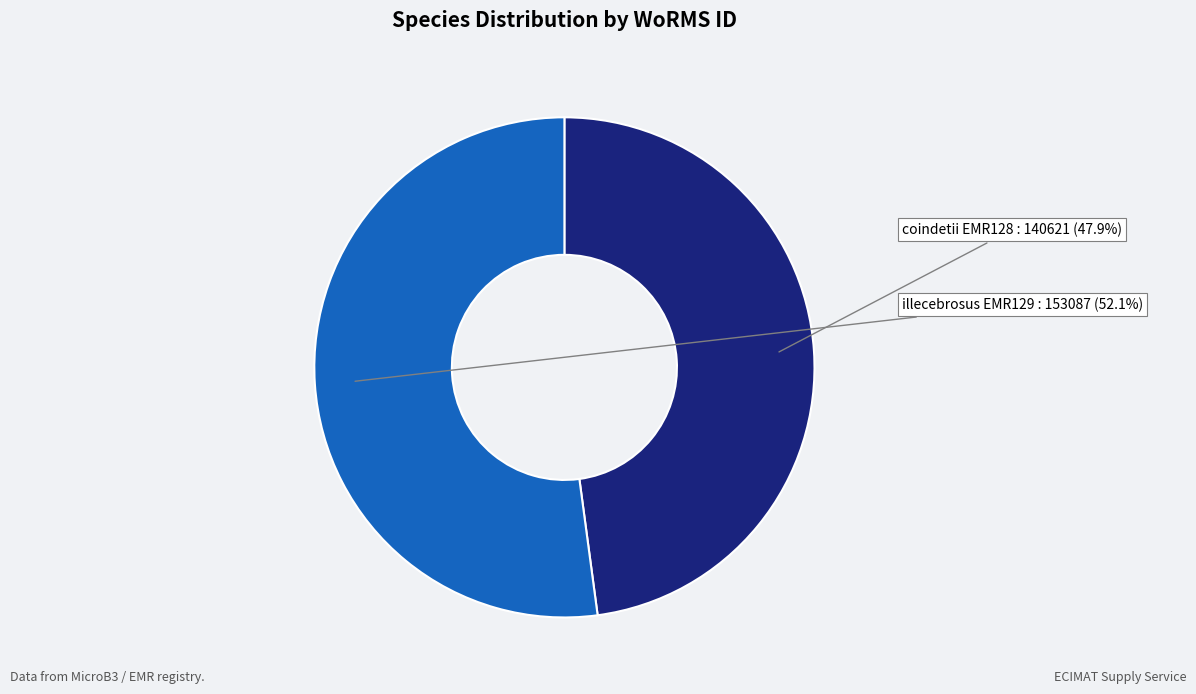

To the nearest percent, what is the average slice percentage?

50%